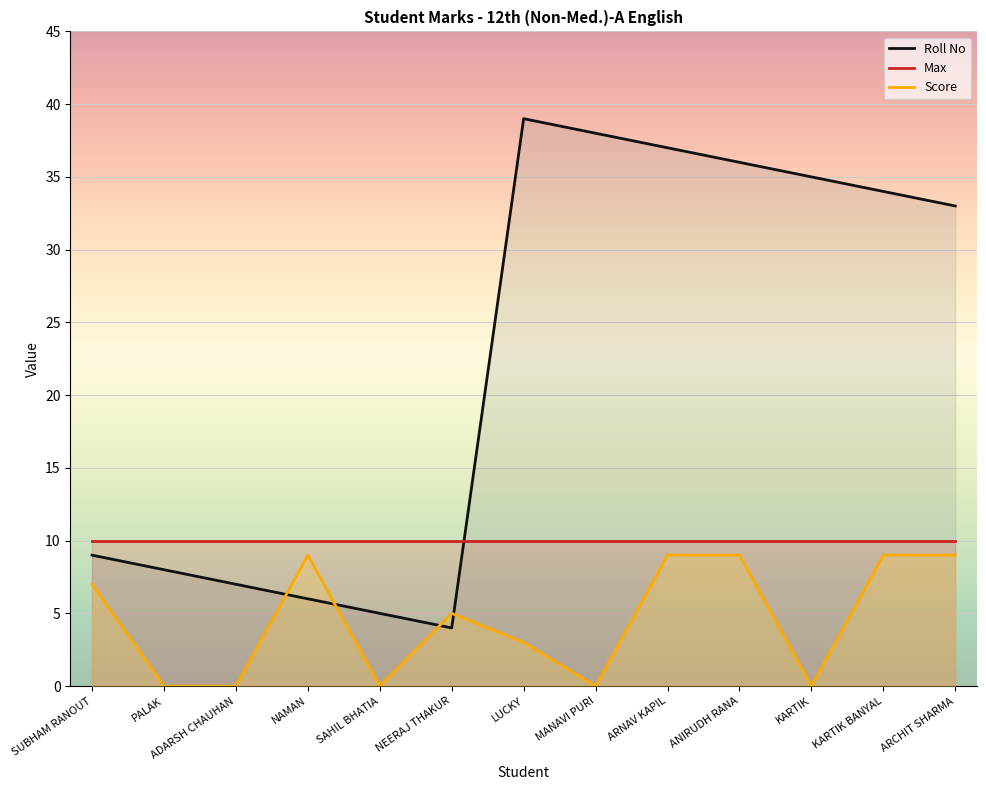

After their last crossing, which series has the higher values: Roll No or Max?

Roll No